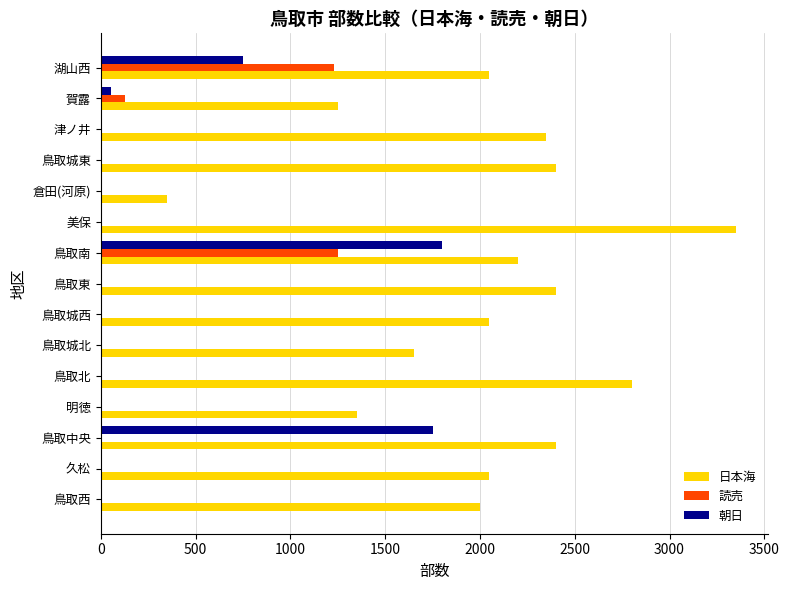

What is the greatest value displayed?

3350